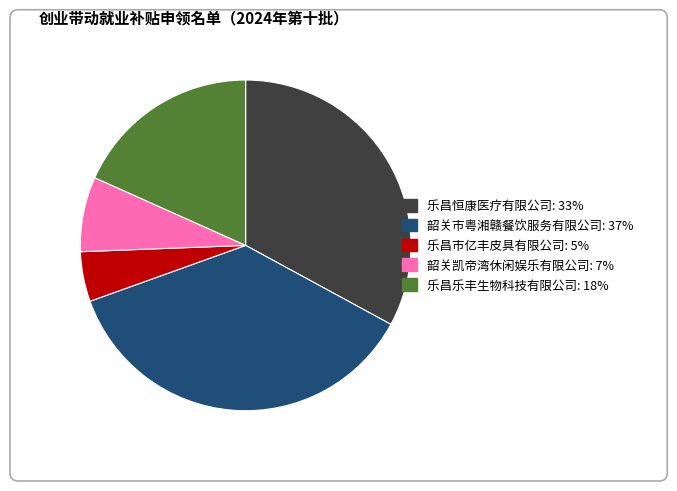

The 乐昌恒康医疗有限公司 slice represents 39% of the pie. True or false?

False